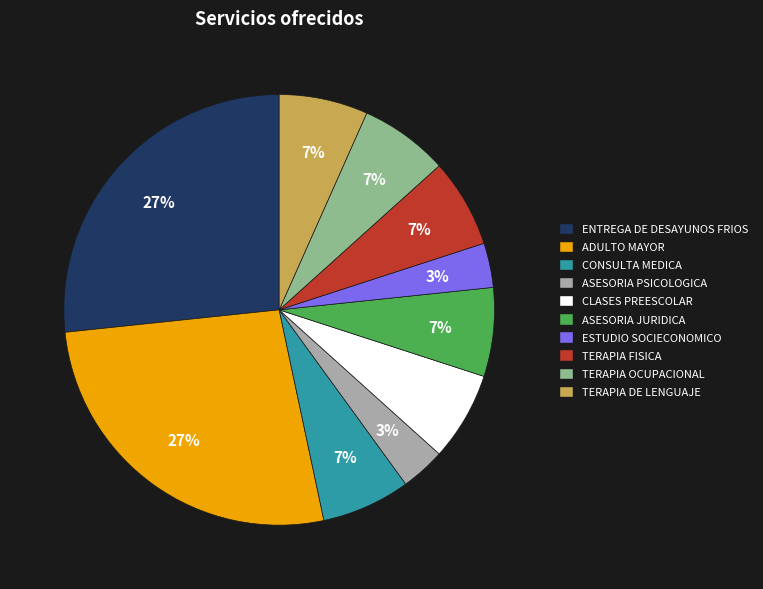

Between CLASES PREESCOLAR and ADULTO MAYOR, which is larger?

ADULTO MAYOR